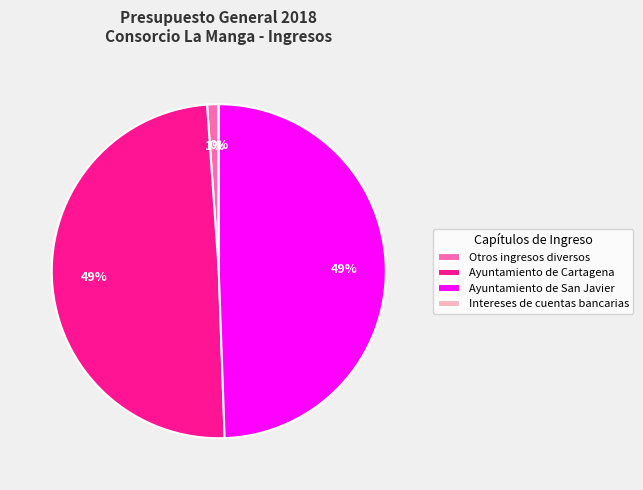

Does Ayuntamiento de San Javier represent more than half of the total?

No